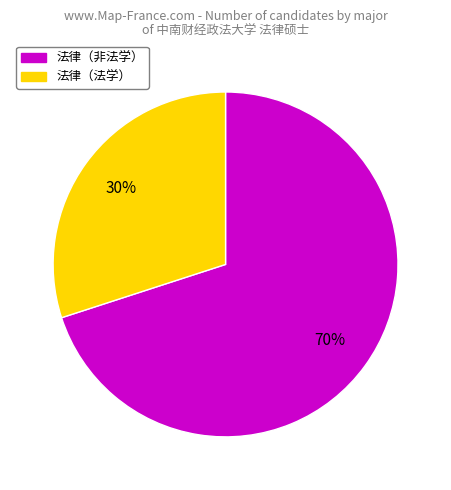

To the nearest percent, what is the difference between the 法律（法学） and 法律（非法学） slice percentages?

40%